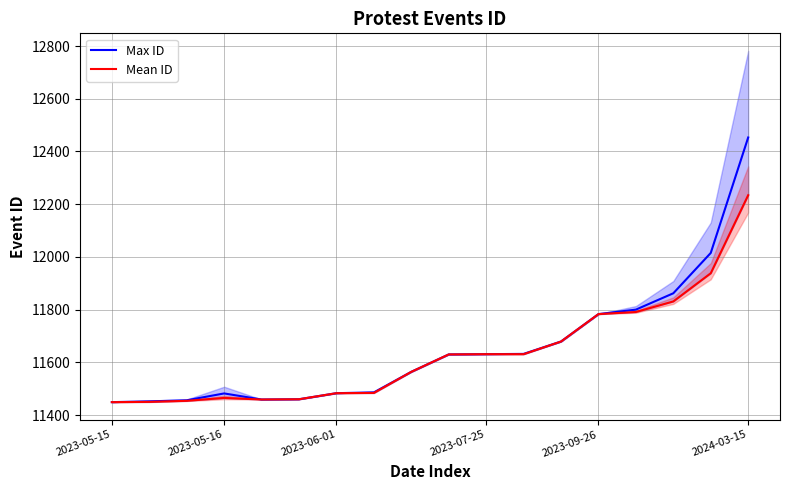

At which category does the chart reach its minimum across all series?

2023-05-15